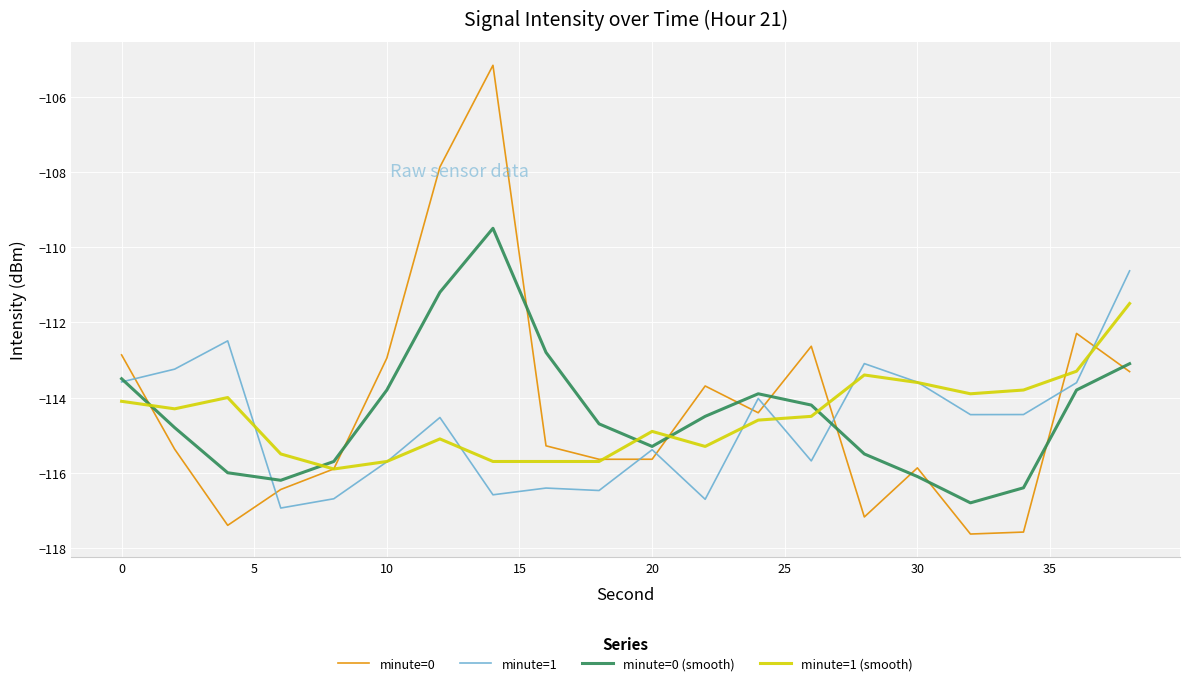

How many intersections are there between minute=1 (smooth) and minute=0 (smooth)?

5